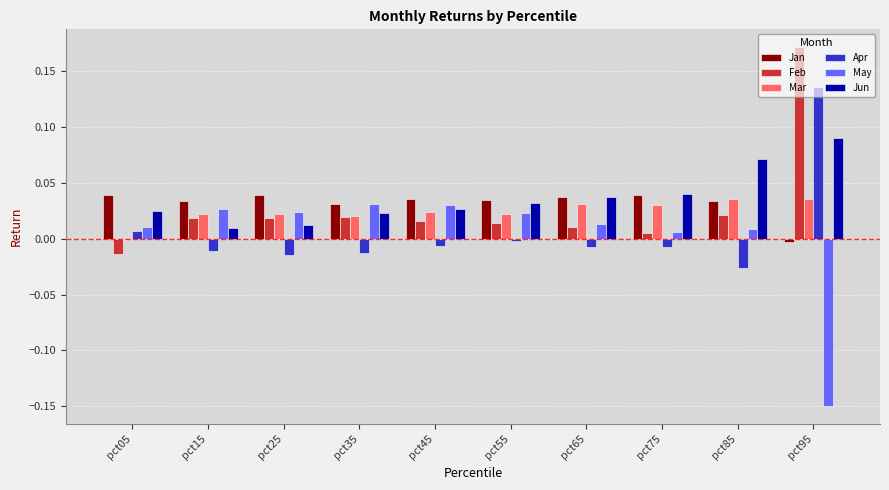

What are all the series names shown in the legend?

Jan, Feb, Mar, Apr, May, Jun